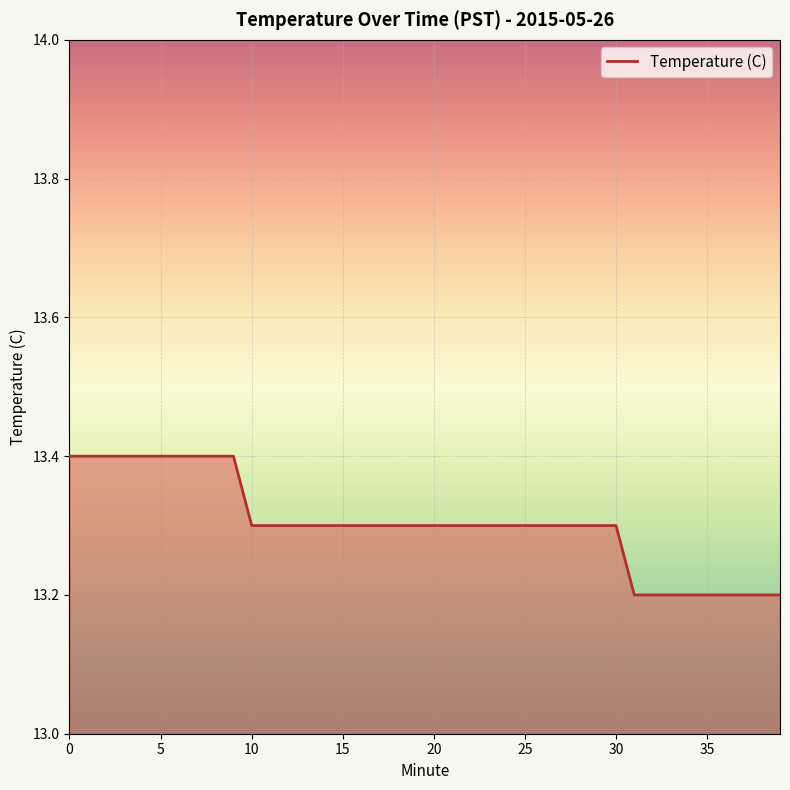

Count the number of data series in this chart.

1